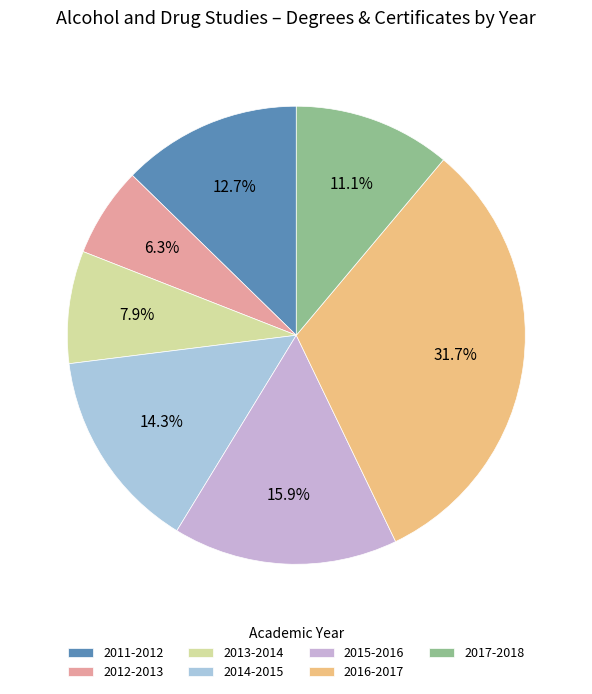

How much of the chart is everything except 2013-2014?

92.1%